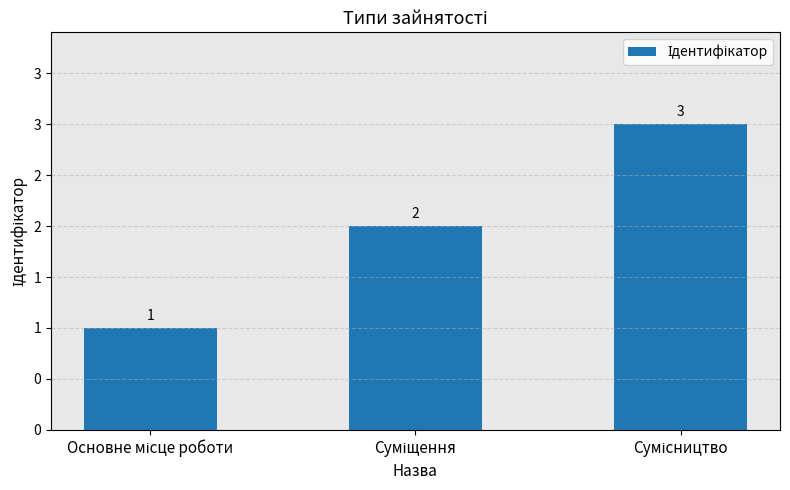

Are the bars grouped side by side (vs. stacked)?

No